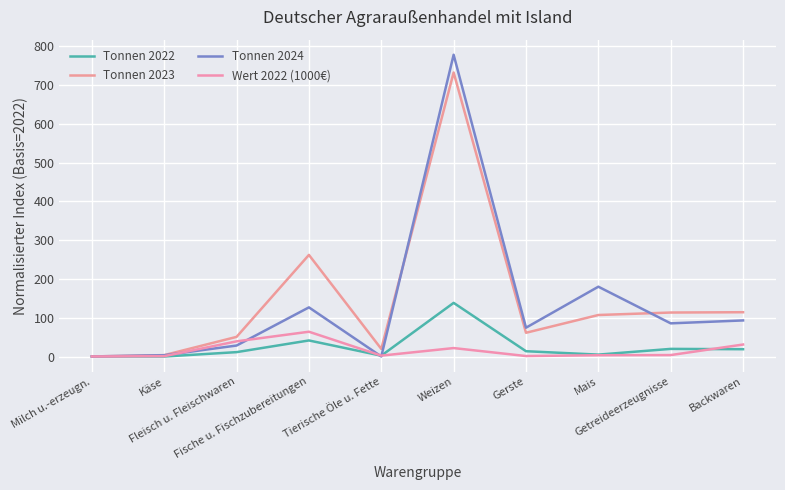

At which category is the sum across all series the highest?

Weizen